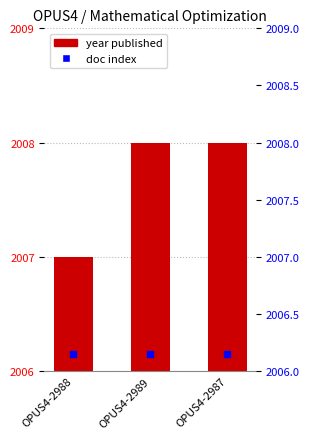

What is the smallest value displayed?

2007